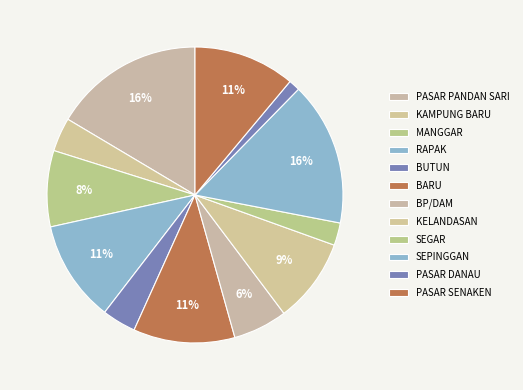

What is the change in value from PASAR PANDAN SARI to BUTUN?

-1035000